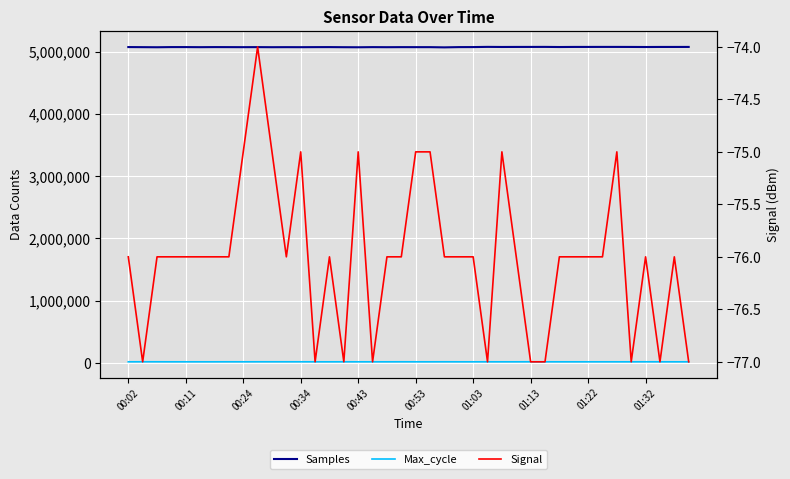

True or false: Samples and Signal intersect in this chart.

False